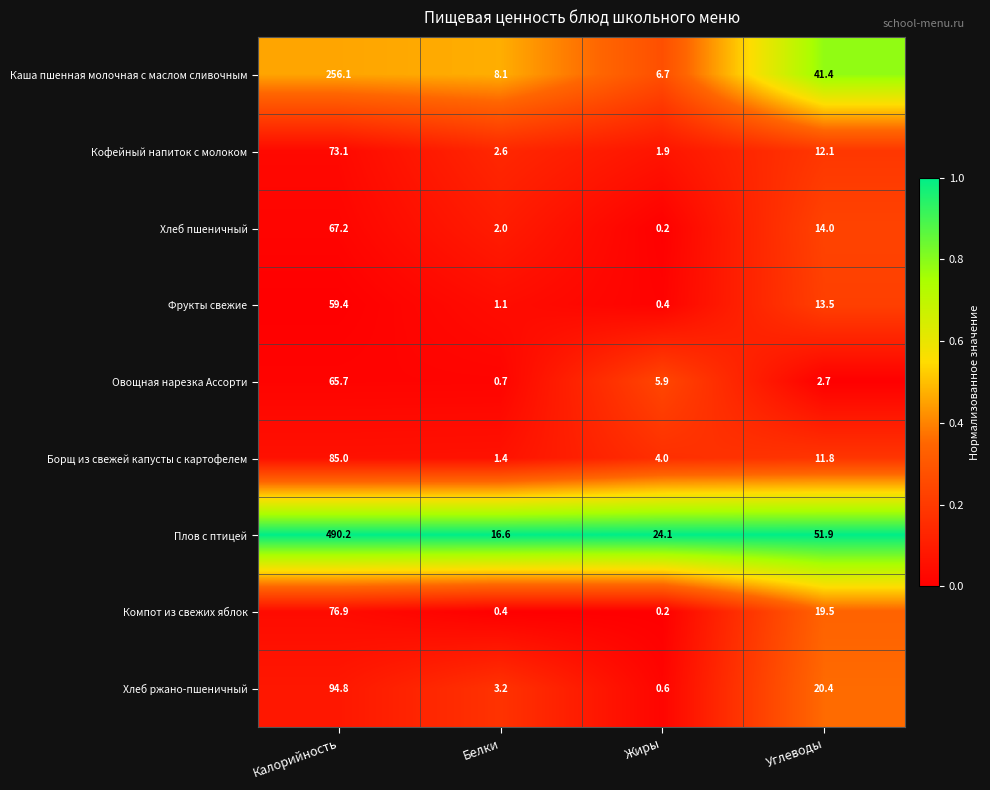

What value does the Плов с птицей series have at Калорийность?

490.2